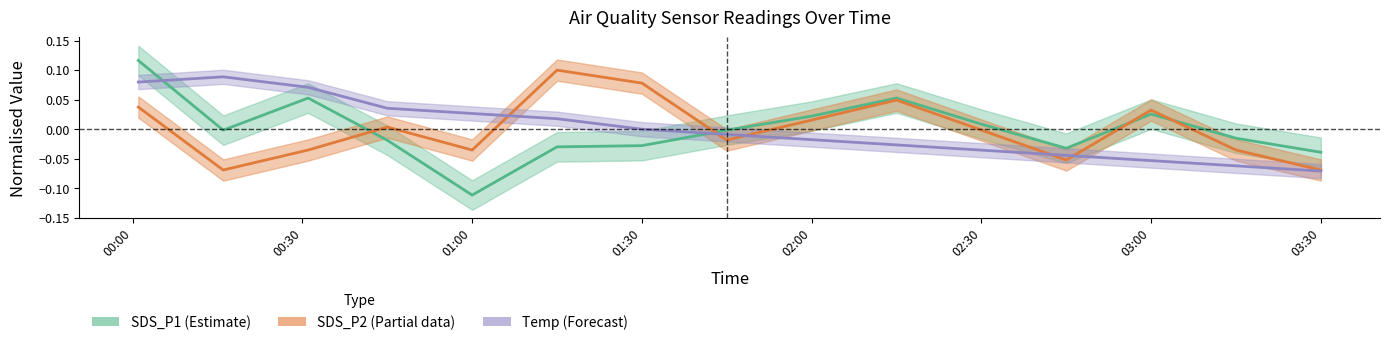

The SDS_P2 series shows 0.1 at 02:30. True or false?

False